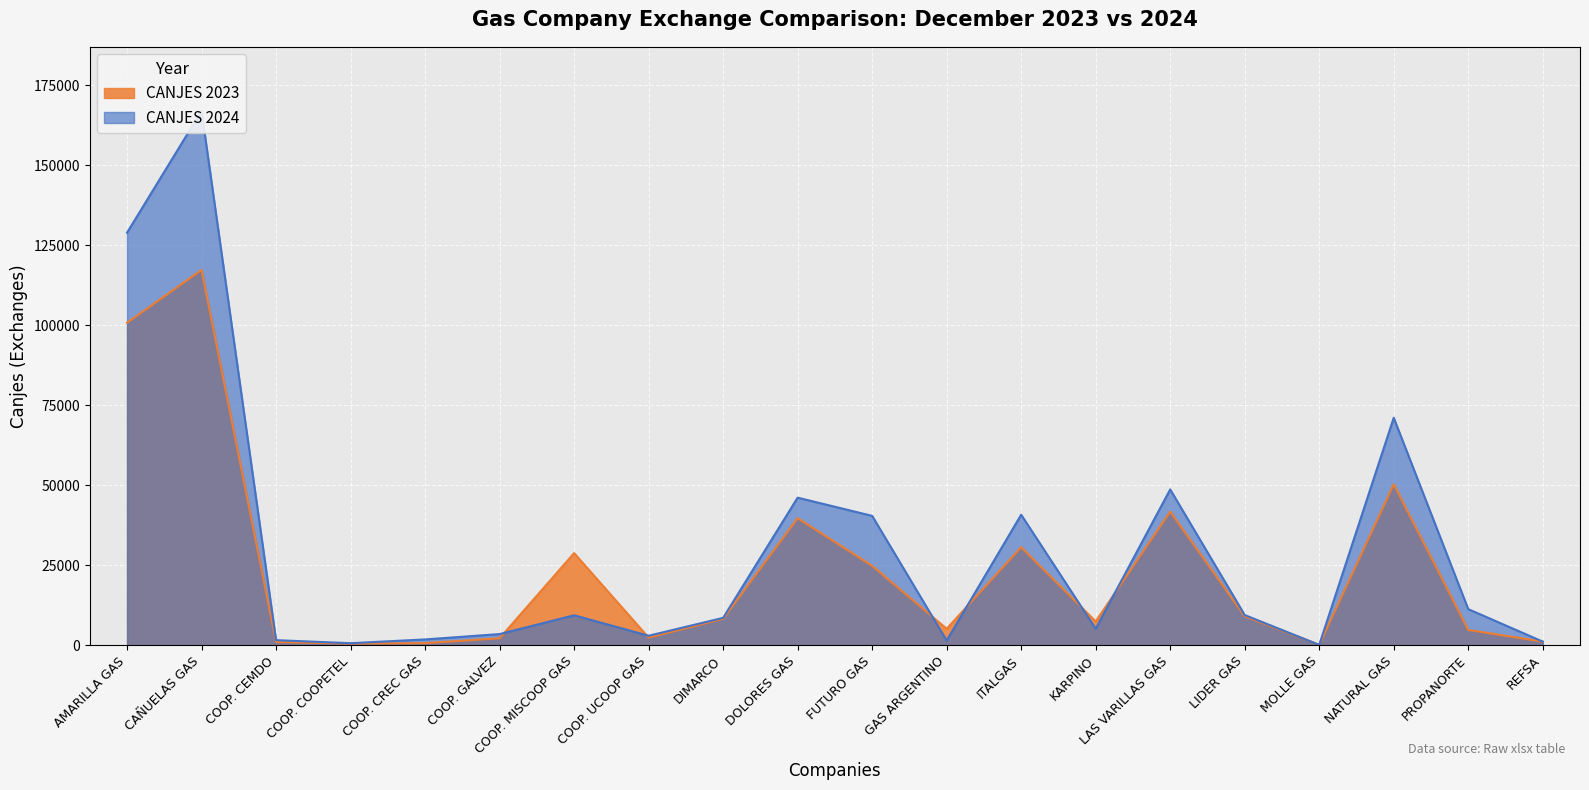

Which series has the widest spread of values?

CANJES 2024